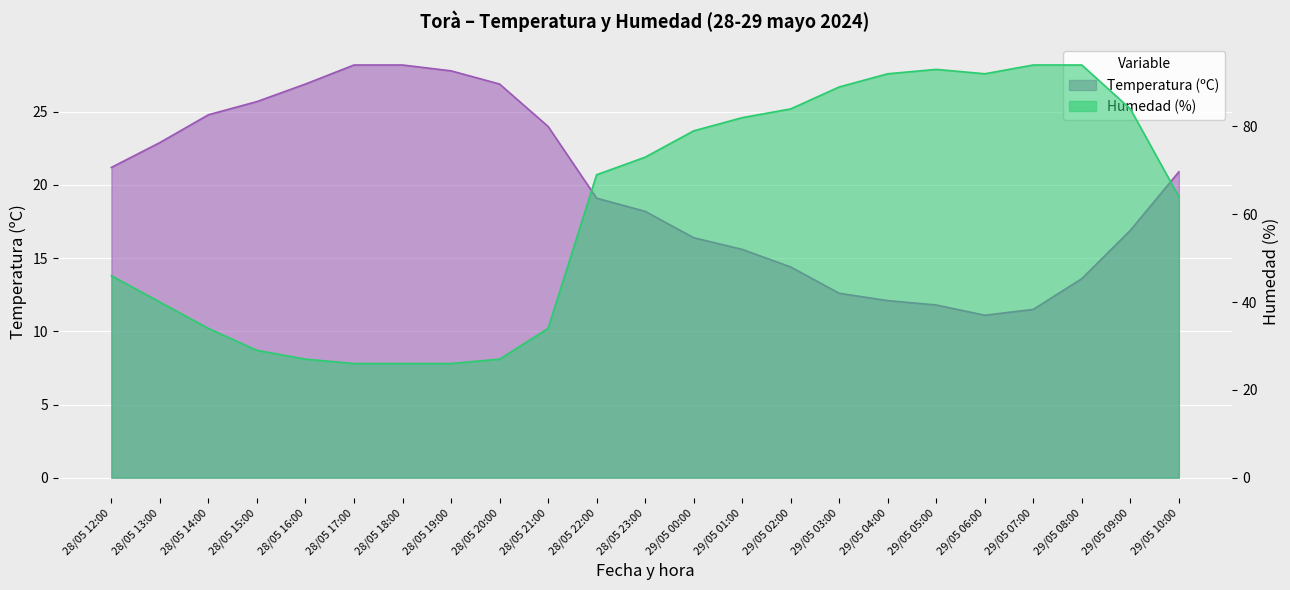

List the series in order of their peak value, lowest first.

Temperatura (ºC), Humedad (%)